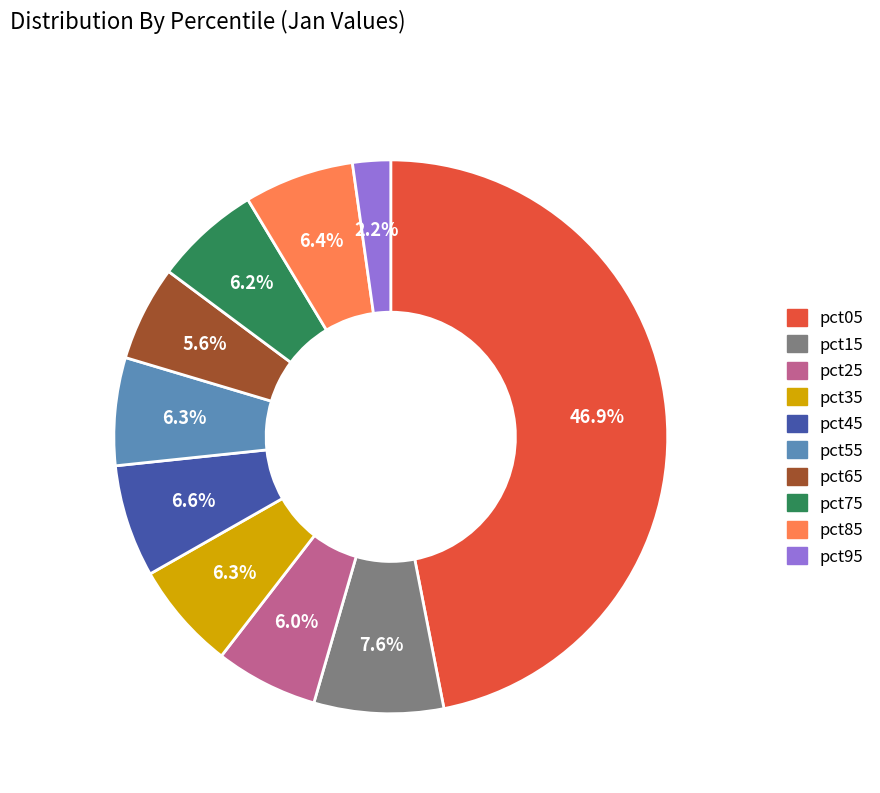

Does pct35 account for over 50% of the chart?

No